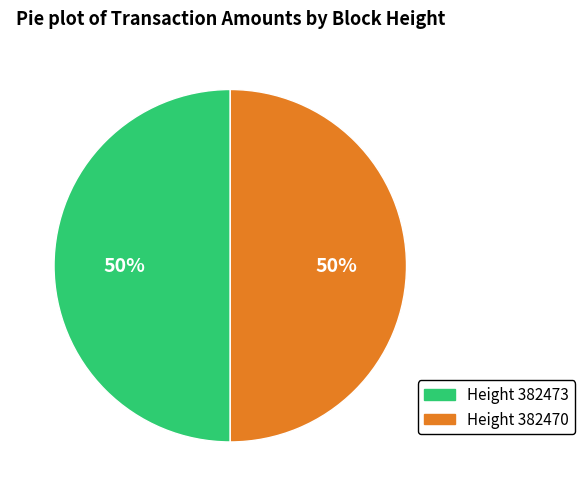

To the nearest percent, what is the average slice percentage?

50%